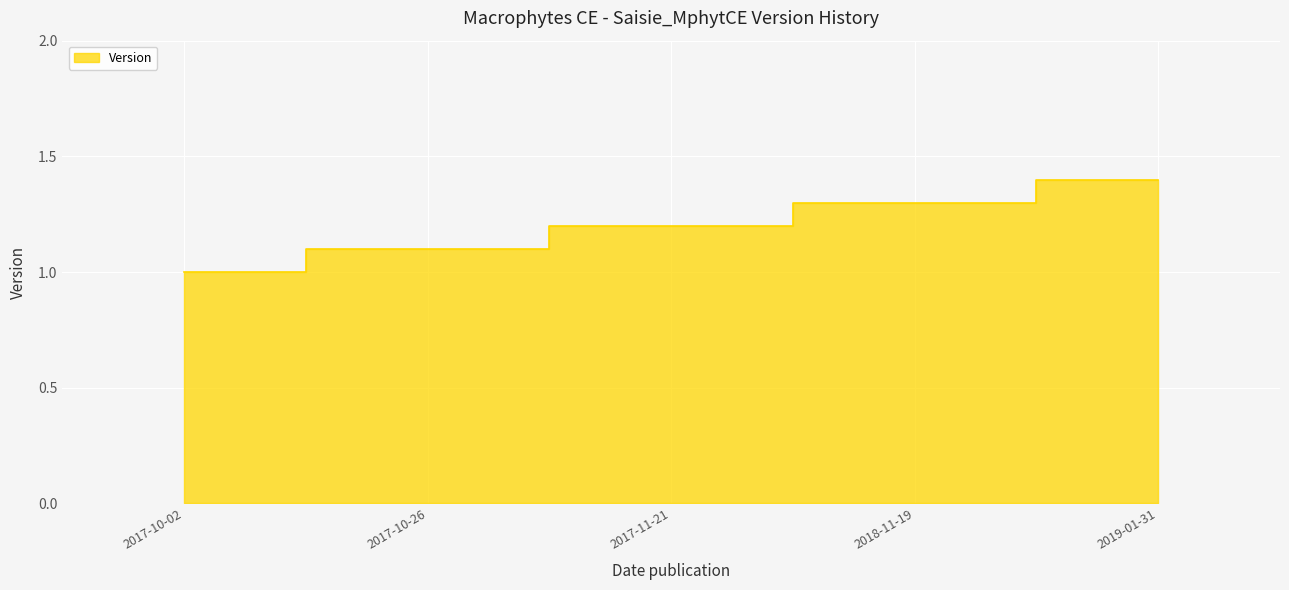

True or false: the data shows 1.3 at 2017-10-02.

False